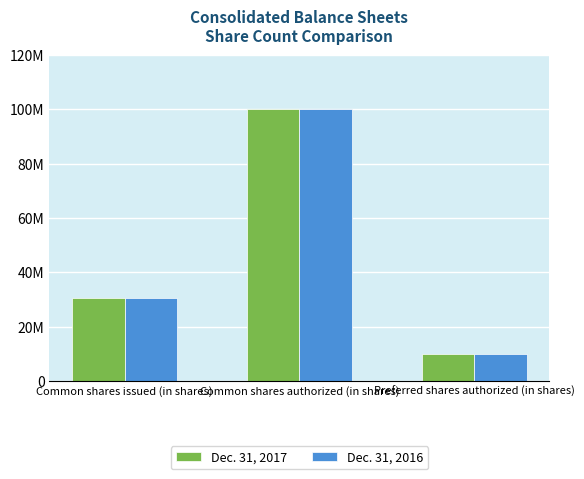

Does the chart contain any negative values?

No